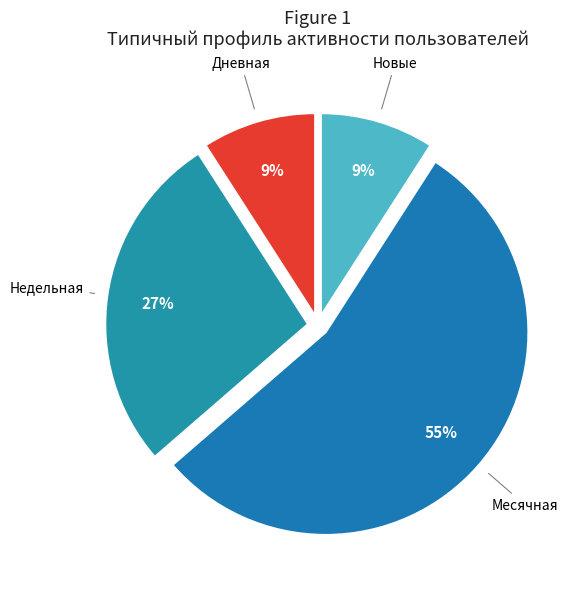

Between Недельная and Дневная, which is larger?

Недельная